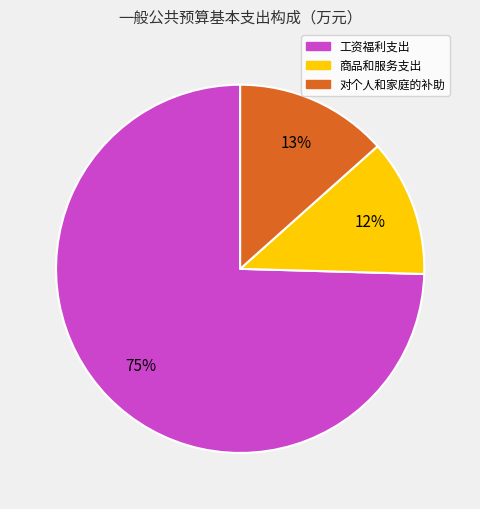

What is the majority slice?

工资福利支出